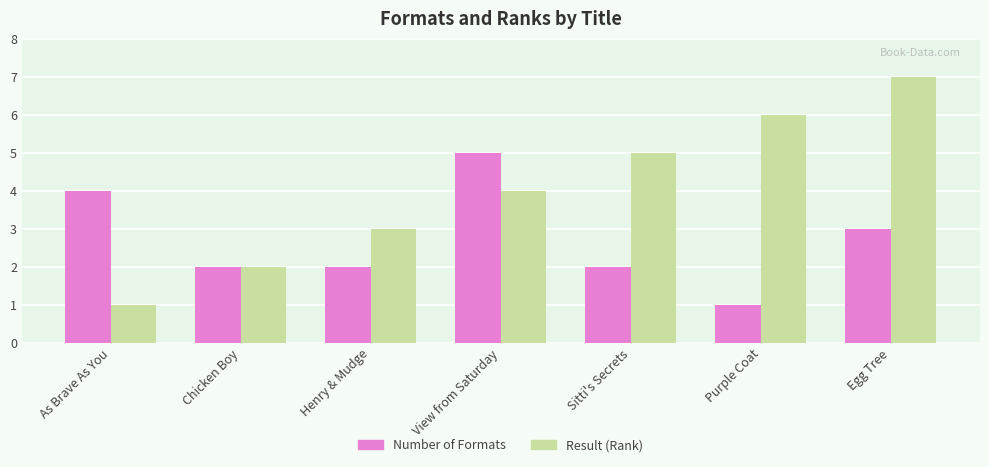

How many bars are there in total?

14